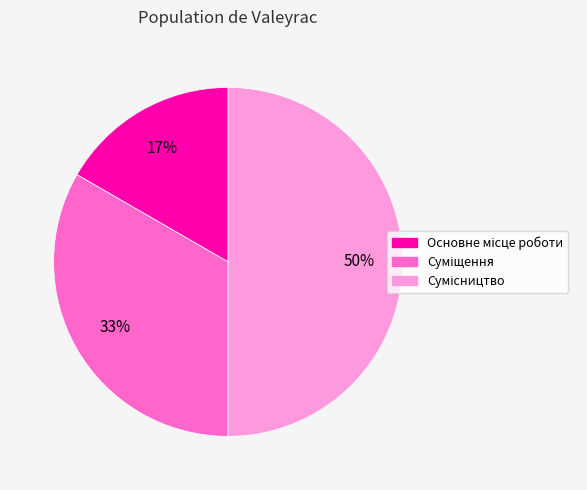

To the nearest percent, what is the difference between the largest and smallest slice percentages?

33%